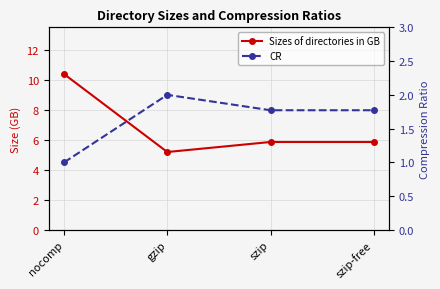

Reading left to right, extract all data points from this chart.

Sizes of directories in GB: 10.4	5.2	5.9	5.9
CR: 1.0	2.0	1.8	1.8